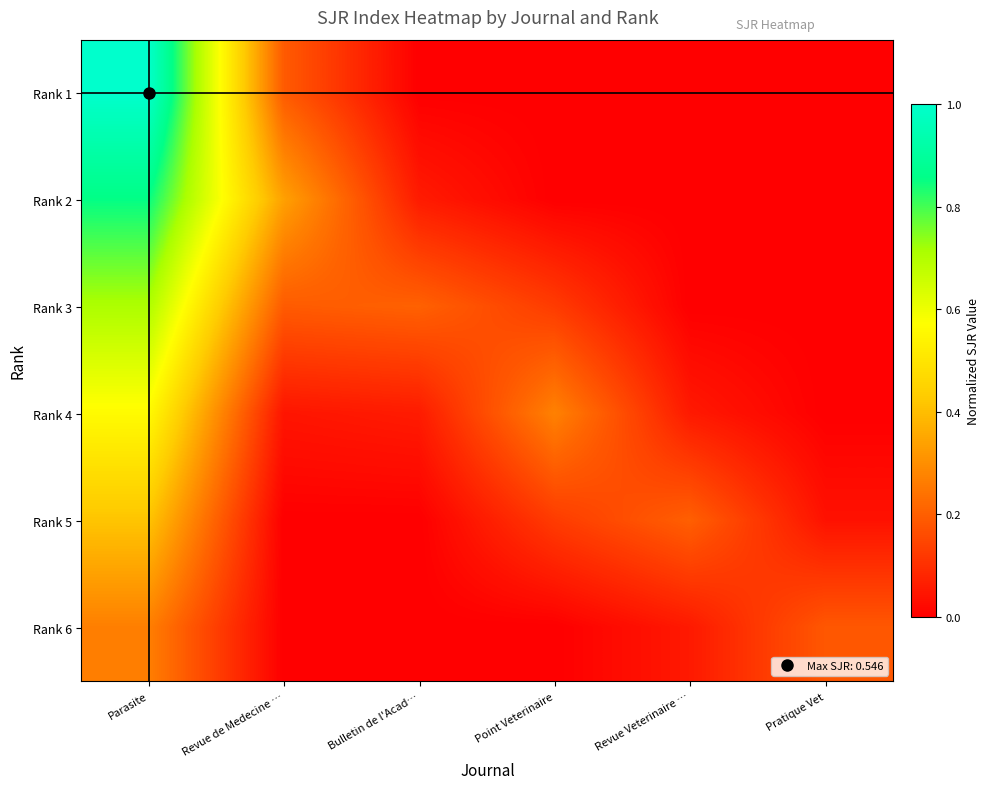

What is the total value across all series at Point Veterinaire?

0.5